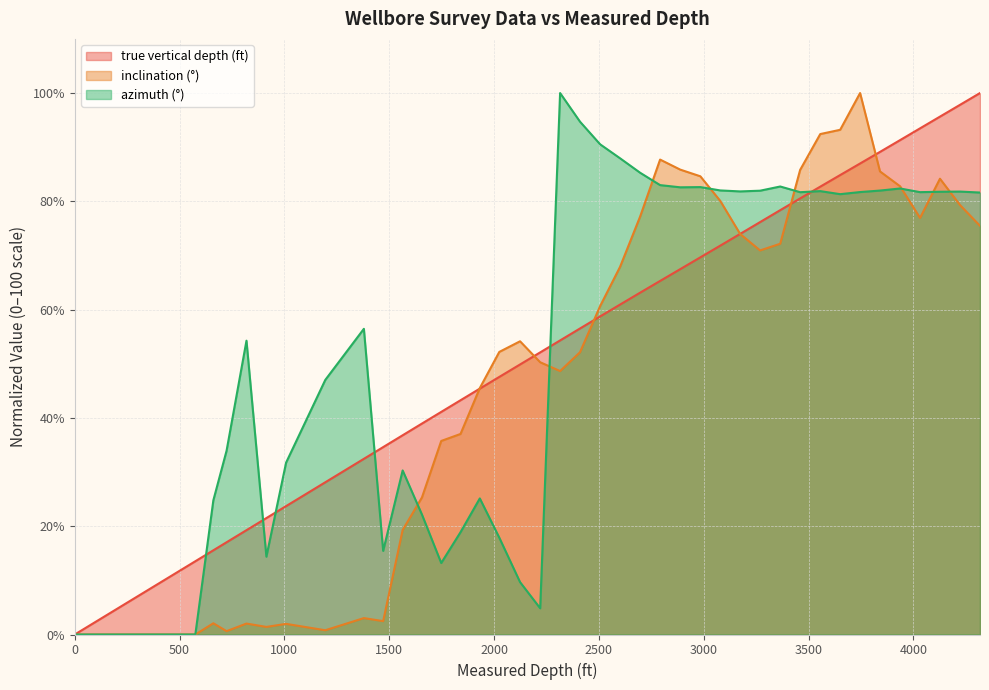

The value of true vertical depth (ft) at 1379 is 32.4. True or false?

True